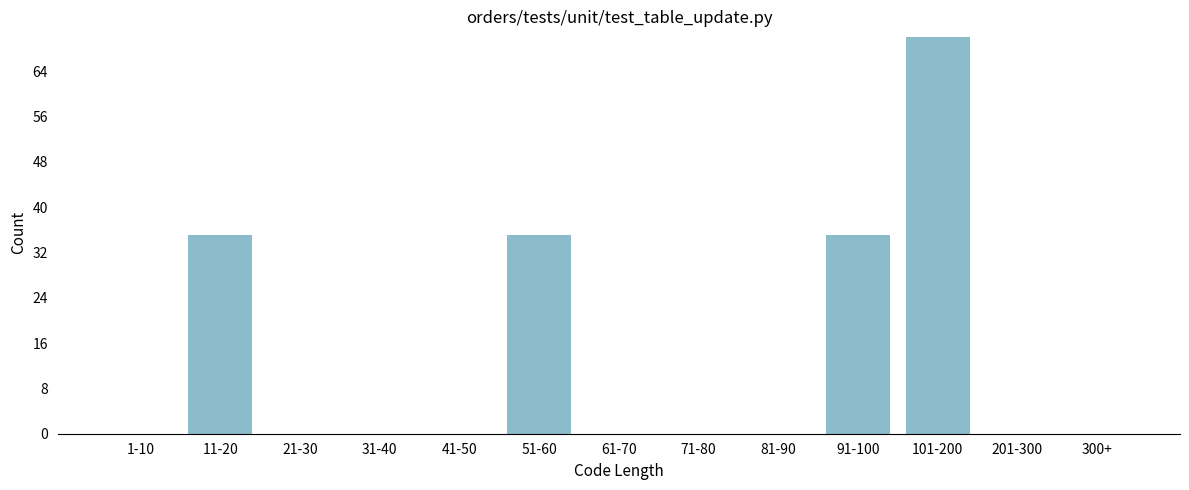

Reading left to right, list all the values displayed in this chart.

1-10=0	11-20=35	21-30=0	31-40=0	41-50=0	51-60=35	61-70=0	71-80=0	81-90=0	91-100=35	101-200=70	201-300=0	300+=0